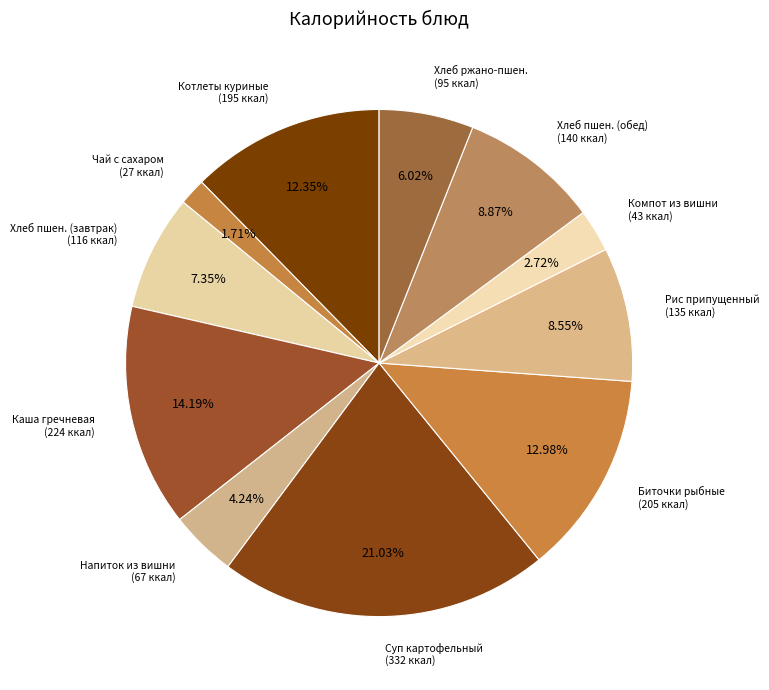

How many slices are in this pie chart?

11